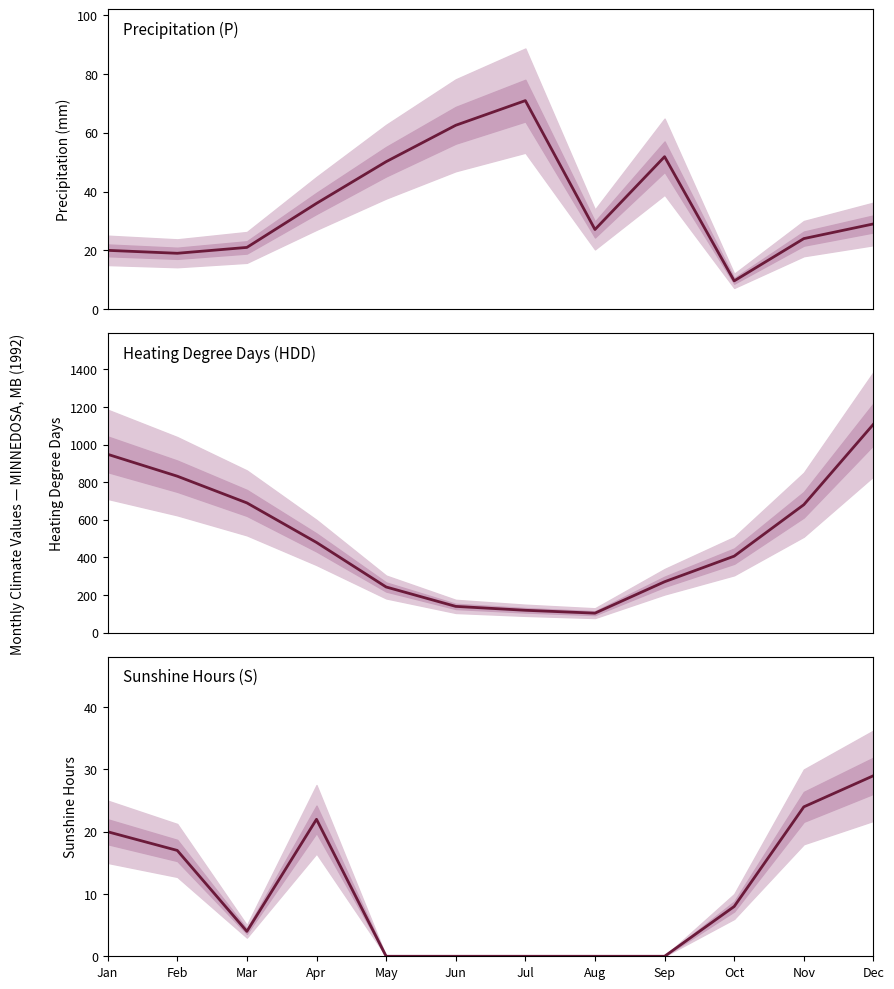

What is the minimum value for HDD?

103.8